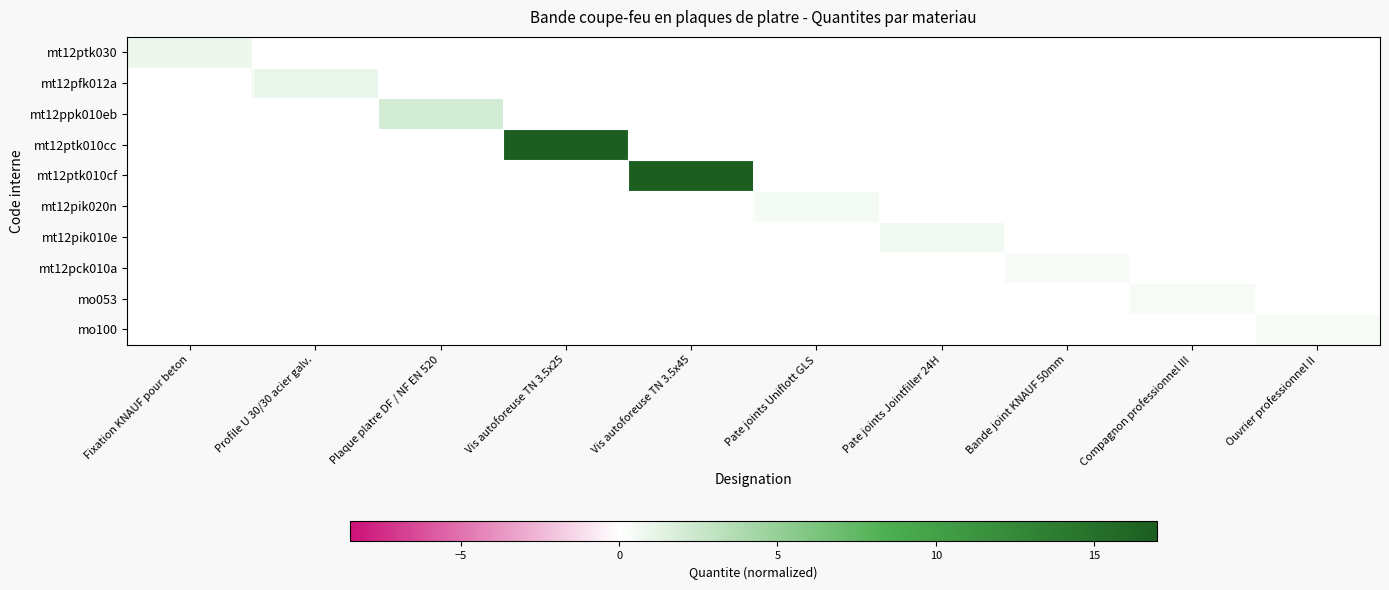

Reading left to right, list all the values displayed in this chart.

mt12ptk030: Fixation KNAUF pour beton=0.8	Profile U 30/30 acier galv.=0.0	Plaque platre DF / NF EN 520=0.0	Vis autoforeuse TN 3.5x25=0.0	Vis autoforeuse TN 3.5x45=0.0	Pate joints Uniflott GLS=0.0	Pate joints Jointfiller 24H=0.0	Bande joint KNAUF 50mm=0.0	Compagnon professionnel III=0.0	Ouvrier professionnel II=0.0
mt12pfk012a: Fixation KNAUF pour beton=0.0	Profile U 30/30 acier galv.=1.0	Plaque platre DF / NF EN 520=0.0	Vis autoforeuse TN 3.5x25=0.0	Vis autoforeuse TN 3.5x45=0.0	Pate joints Uniflott GLS=0.0	Pate joints Jointfiller 24H=0.0	Bande joint KNAUF 50mm=0.0	Compagnon professionnel III=0.0	Ouvrier professionnel II=0.0
mt12ppk010eb: Fixation KNAUF pour beton=0.0	Profile U 30/30 acier galv.=0.0	Plaque platre DF / NF EN 520=2.1	Vis autoforeuse TN 3.5x25=0.0	Vis autoforeuse TN 3.5x45=0.0	Pate joints Uniflott GLS=0.0	Pate joints Jointfiller 24H=0.0	Bande joint KNAUF 50mm=0.0	Compagnon professionnel III=0.0	Ouvrier professionnel II=0.0
mt12ptk010cc: Fixation KNAUF pour beton=0.0	Profile U 30/30 acier galv.=0.0	Plaque platre DF / NF EN 520=0.0	Vis autoforeuse TN 3.5x25=17.0	Vis autoforeuse TN 3.5x45=0.0	Pate joints Uniflott GLS=0.0	Pate joints Jointfiller 24H=0.0	Bande joint KNAUF 50mm=0.0	Compagnon professionnel III=0.0	Ouvrier professionnel II=0.0
mt12ptk010cf: Fixation KNAUF pour beton=0.0	Profile U 30/30 acier galv.=0.0	Plaque platre DF / NF EN 520=0.0	Vis autoforeuse TN 3.5x25=0.0	Vis autoforeuse TN 3.5x45=17.0	Pate joints Uniflott GLS=0.0	Pate joints Jointfiller 24H=0.0	Bande joint KNAUF 50mm=0.0	Compagnon professionnel III=0.0	Ouvrier professionnel II=0.0
mt12pik020n: Fixation KNAUF pour beton=0.0	Profile U 30/30 acier galv.=0.0	Plaque platre DF / NF EN 520=0.0	Vis autoforeuse TN 3.5x25=0.0	Vis autoforeuse TN 3.5x45=0.0	Pate joints Uniflott GLS=0.5	Pate joints Jointfiller 24H=0.0	Bande joint KNAUF 50mm=0.0	Compagnon professionnel III=0.0	Ouvrier professionnel II=0.0
mt12pik010e: Fixation KNAUF pour beton=0.0	Profile U 30/30 acier galv.=0.0	Plaque platre DF / NF EN 520=0.0	Vis autoforeuse TN 3.5x25=0.0	Vis autoforeuse TN 3.5x45=0.0	Pate joints Uniflott GLS=0.0	Pate joints Jointfiller 24H=0.6	Bande joint KNAUF 50mm=0.0	Compagnon professionnel III=0.0	Ouvrier professionnel II=0.0
mt12pck010a: Fixation KNAUF pour beton=0.0	Profile U 30/30 acier galv.=0.0	Plaque platre DF / NF EN 520=0.0	Vis autoforeuse TN 3.5x25=0.0	Vis autoforeuse TN 3.5x45=0.0	Pate joints Uniflott GLS=0.0	Pate joints Jointfiller 24H=0.0	Bande joint KNAUF 50mm=0.5	Compagnon professionnel III=0.0	Ouvrier professionnel II=0.0
mo053: Fixation KNAUF pour beton=0.0	Profile U 30/30 acier galv.=0.0	Plaque platre DF / NF EN 520=0.0	Vis autoforeuse TN 3.5x25=0.0	Vis autoforeuse TN 3.5x45=0.0	Pate joints Uniflott GLS=0.0	Pate joints Jointfiller 24H=0.0	Bande joint KNAUF 50mm=0.0	Compagnon professionnel III=0.4	Ouvrier professionnel II=0.0
mo100: Fixation KNAUF pour beton=0.0	Profile U 30/30 acier galv.=0.0	Plaque platre DF / NF EN 520=0.0	Vis autoforeuse TN 3.5x25=0.0	Vis autoforeuse TN 3.5x45=0.0	Pate joints Uniflott GLS=0.0	Pate joints Jointfiller 24H=0.0	Bande joint KNAUF 50mm=0.0	Compagnon professionnel III=0.0	Ouvrier professionnel II=0.4